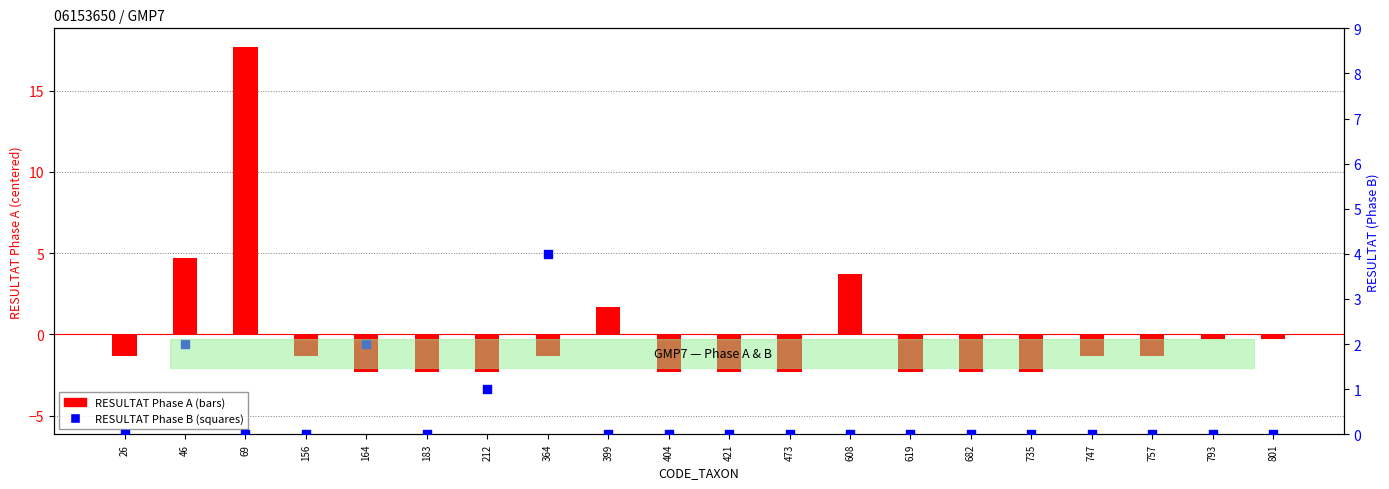

Is the value of RESULTAT Phase A at 69 greater than the value of RESULTAT Phase B at 164?

Yes